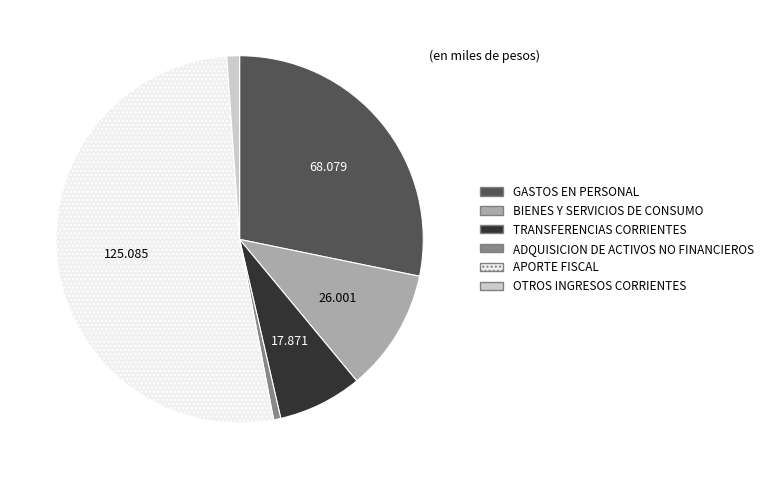

How many segments does this pie chart have?

6